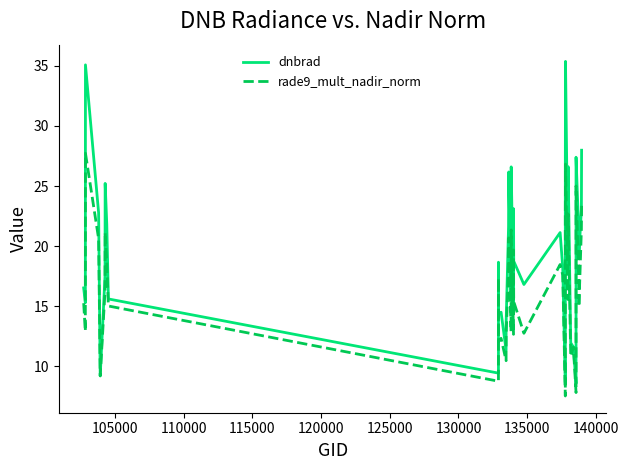

Rank the series by their average value, from highest to lowest.

dnbrad, rade9_mult_nadir_norm